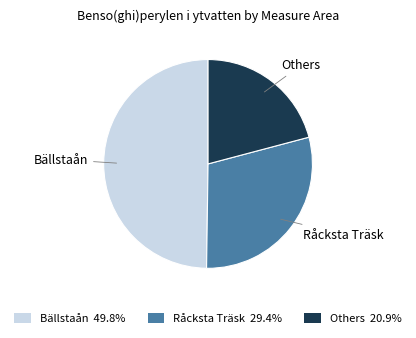

Does any single category account for the majority?

No